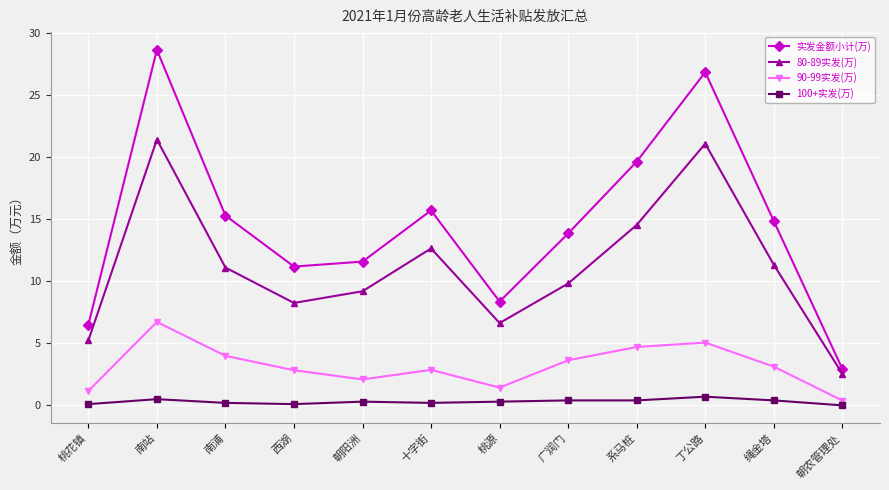

True or false: 实发金额小计(万) and 90-99实发(万) intersect in this chart.

False